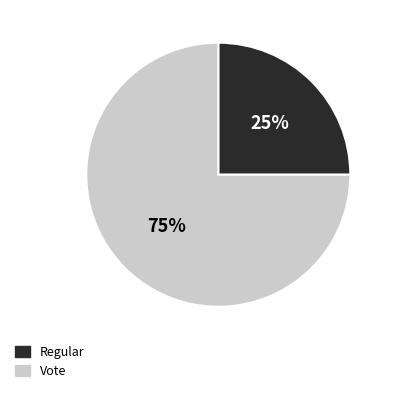

Which has a higher value, Regular or Vote?

Vote